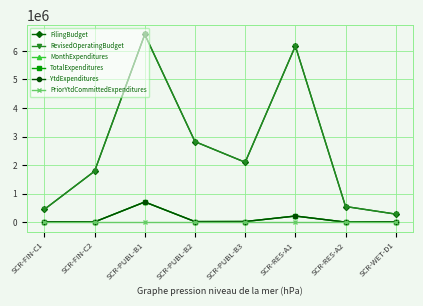

What is the average value of the YtdExpenditures series?

127078